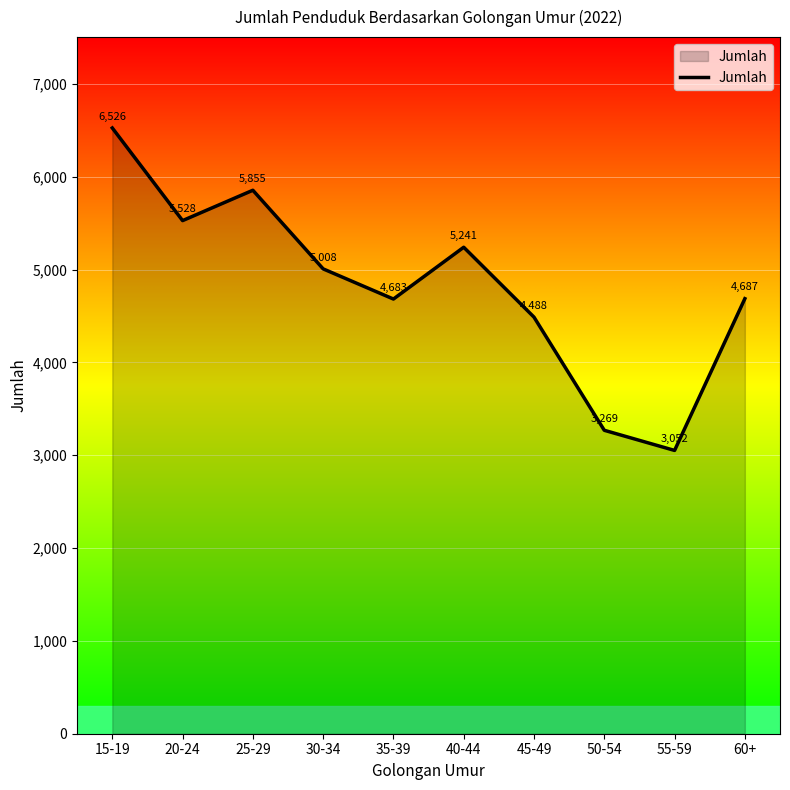

What is the average value?

4834